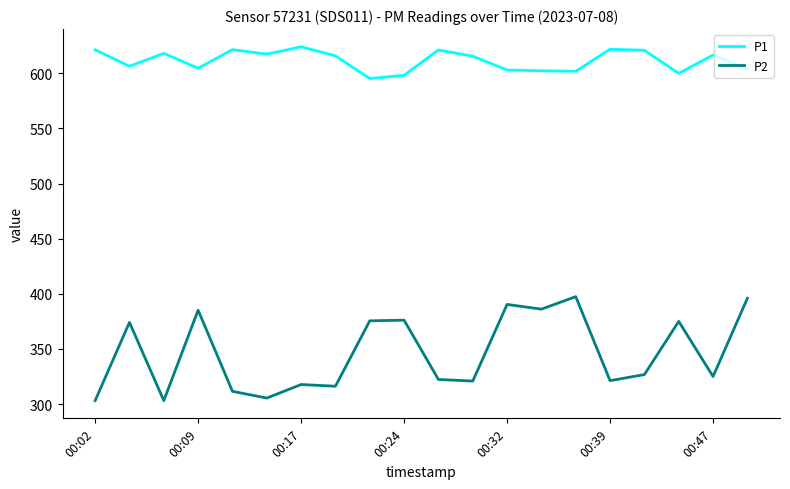

What is the highest value of the P2 series?

397.4